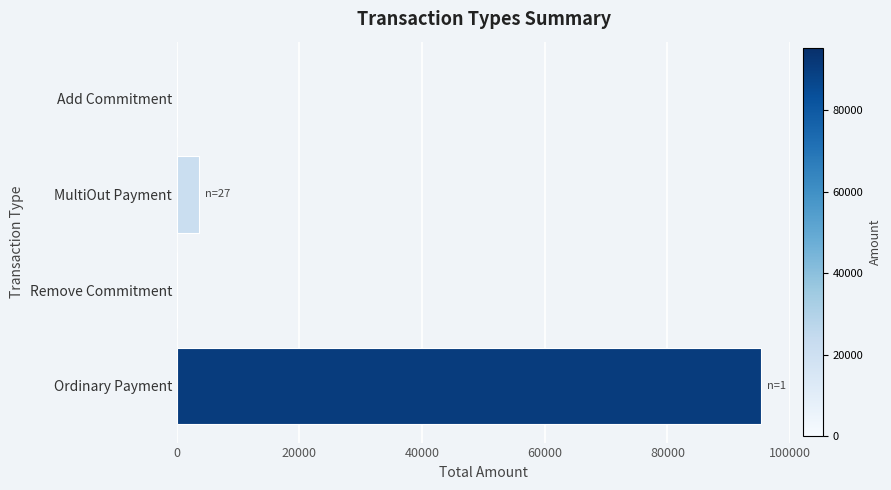

Are the bars horizontal?

Yes